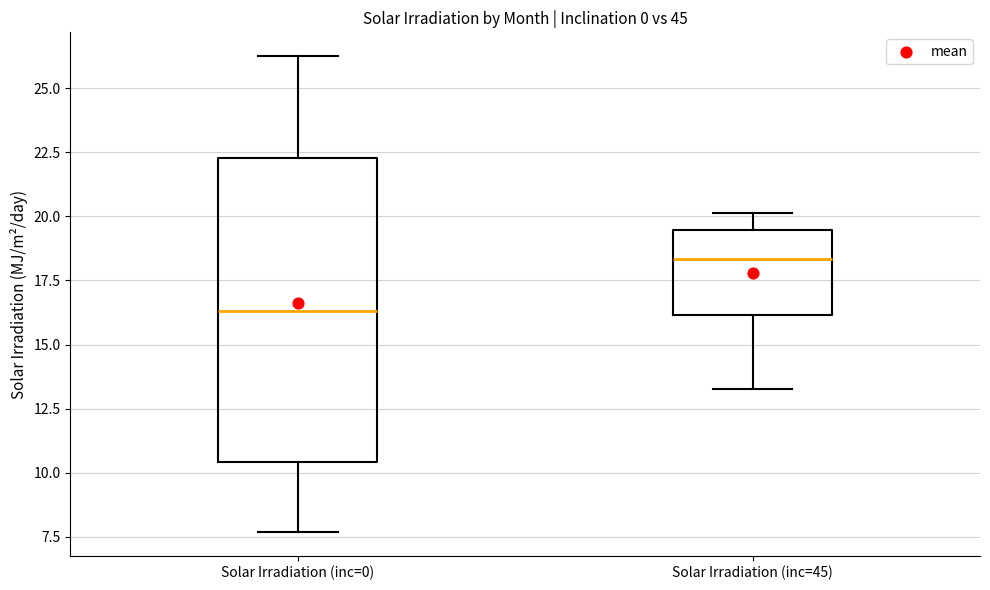

Comparing the boxes themselves (not the whiskers), which one is the tallest?

Solar Irradiation (inc=0)